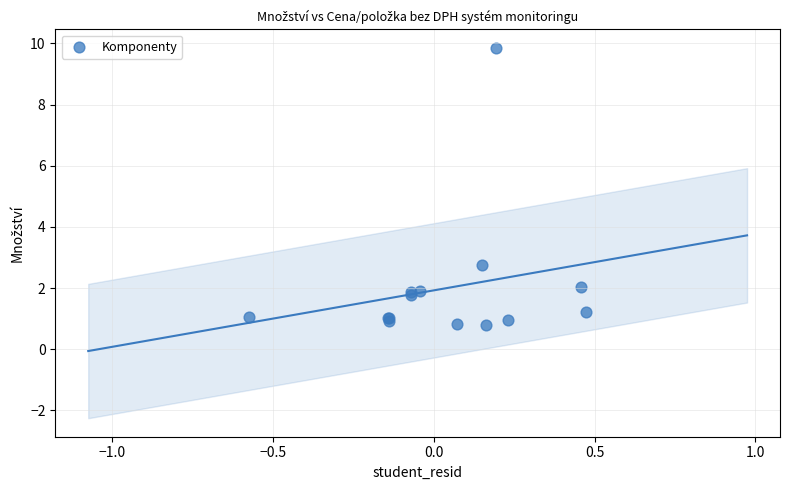

What Y value in the scatter plot is closest to 5?

2.7